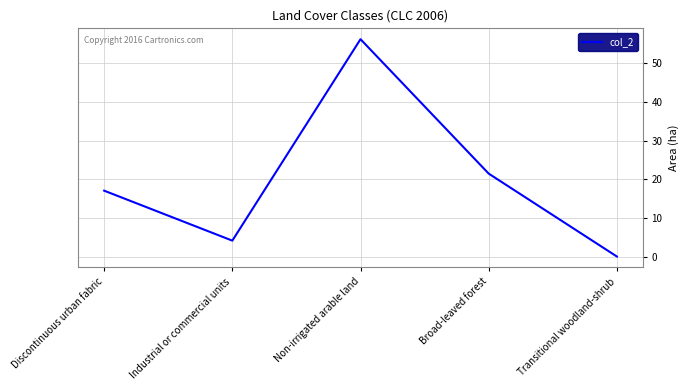

List the labels in order of value, smallest first.

Transitional woodland-shrub, Industrial or commercial units, Discontinuous urban fabric, Broad-leaved forest, Non-irrigated arable land